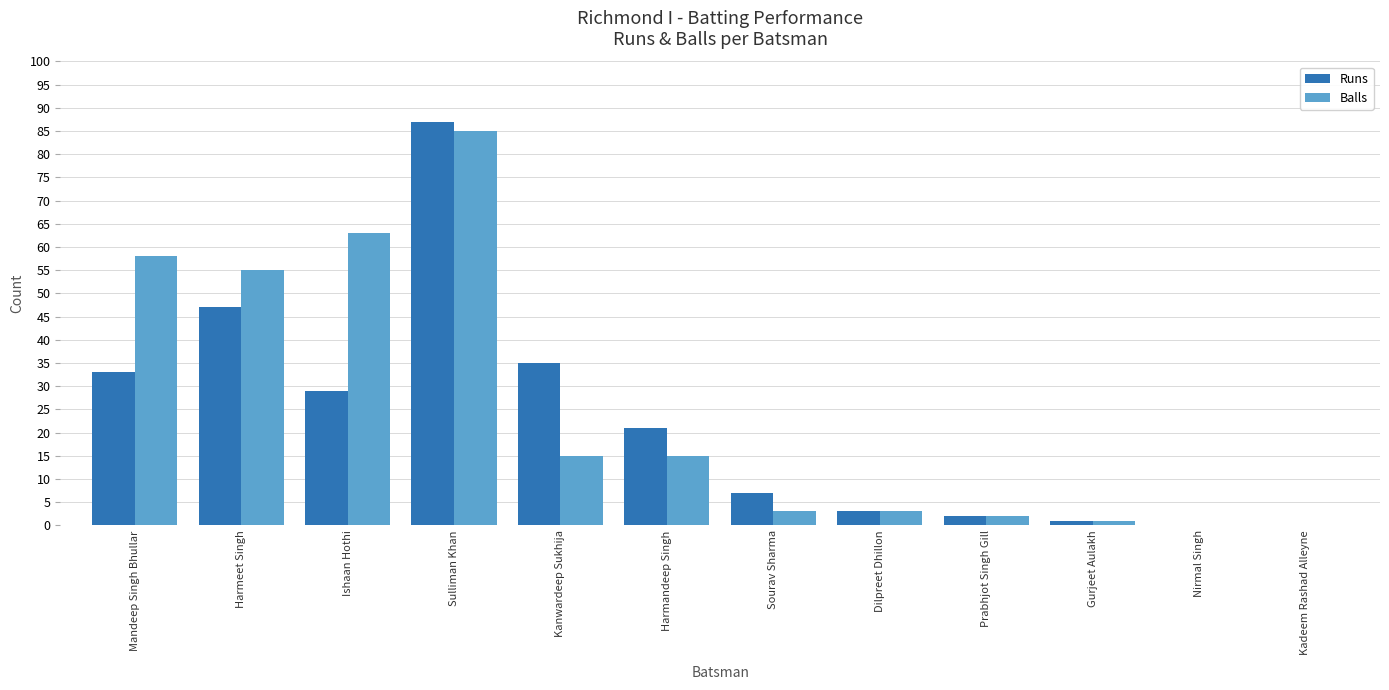

At which label is Runs closest to 43?

Harmeet Singh